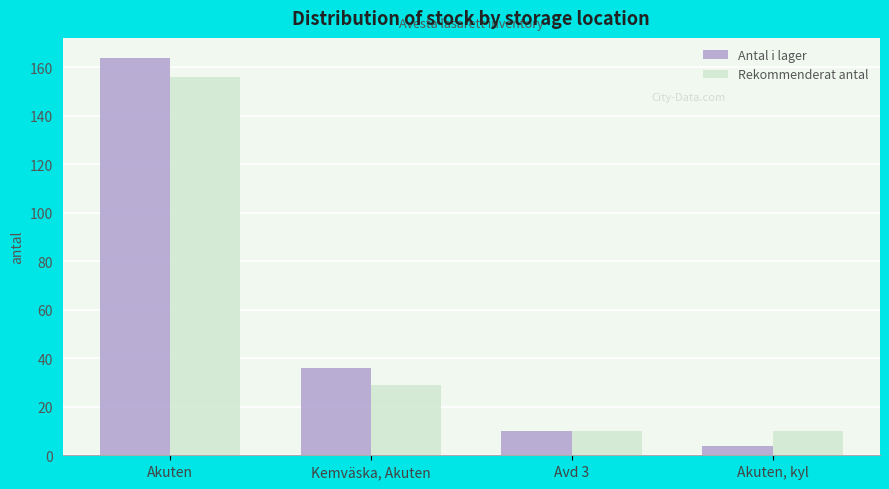

Reading right to left, list all the values displayed in this chart.

Antal i lager: Akuten, kyl=4	Avd 3=10	Kemväska, Akuten=36	Akuten=164
Rekommenderat antal: Akuten, kyl=10	Avd 3=10	Kemväska, Akuten=29	Akuten=156